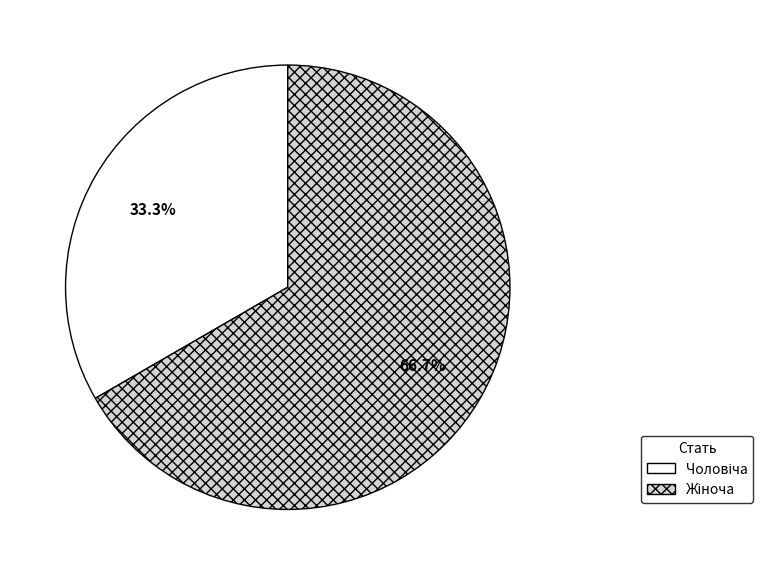

Is there any slice that represents more than half of the pie?

Yes